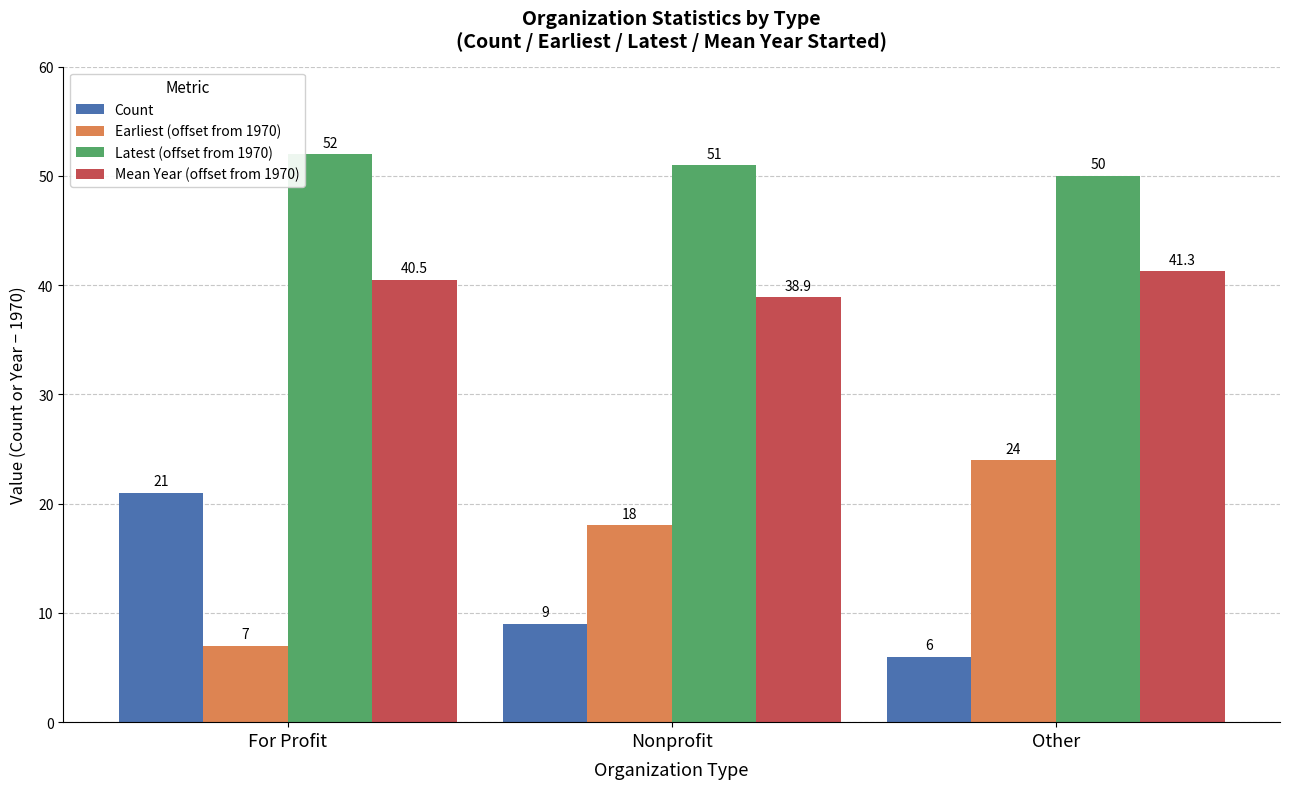

Which label corresponds to the smallest value in the chart?

Other